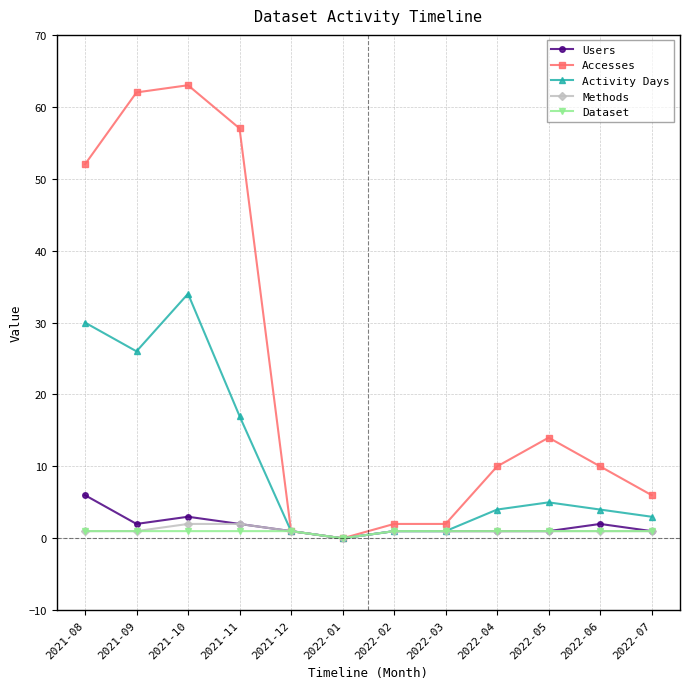

What position from the left is 2021-12?

5